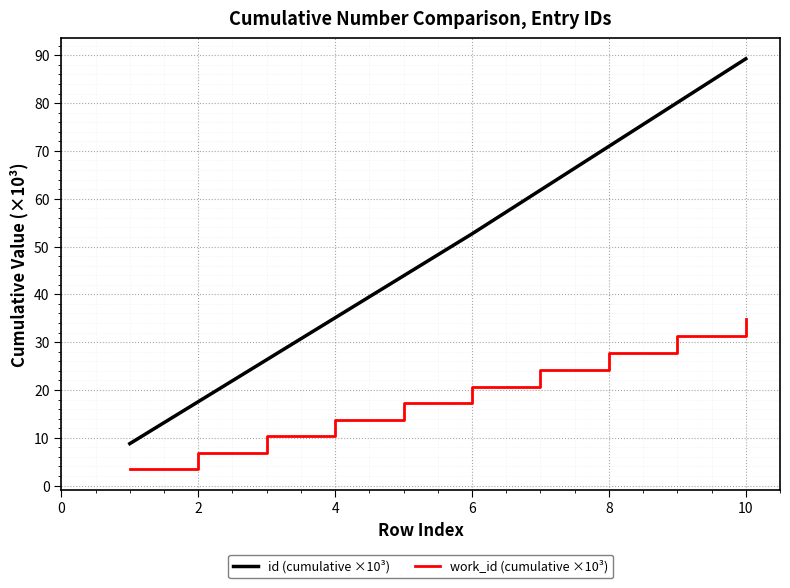

Which series has the largest total across all categories?

id (cumulative ×10³)